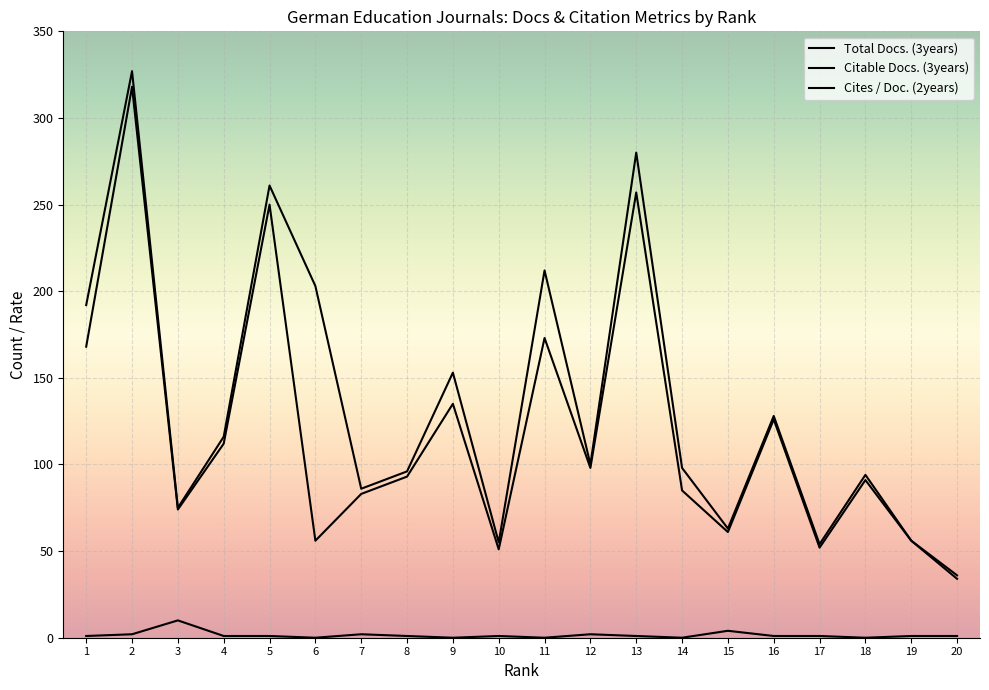

At 7, list the series in order from largest to smallest.

Total Docs. (3years), Citable Docs. (3years), Cites / Doc. (2years)